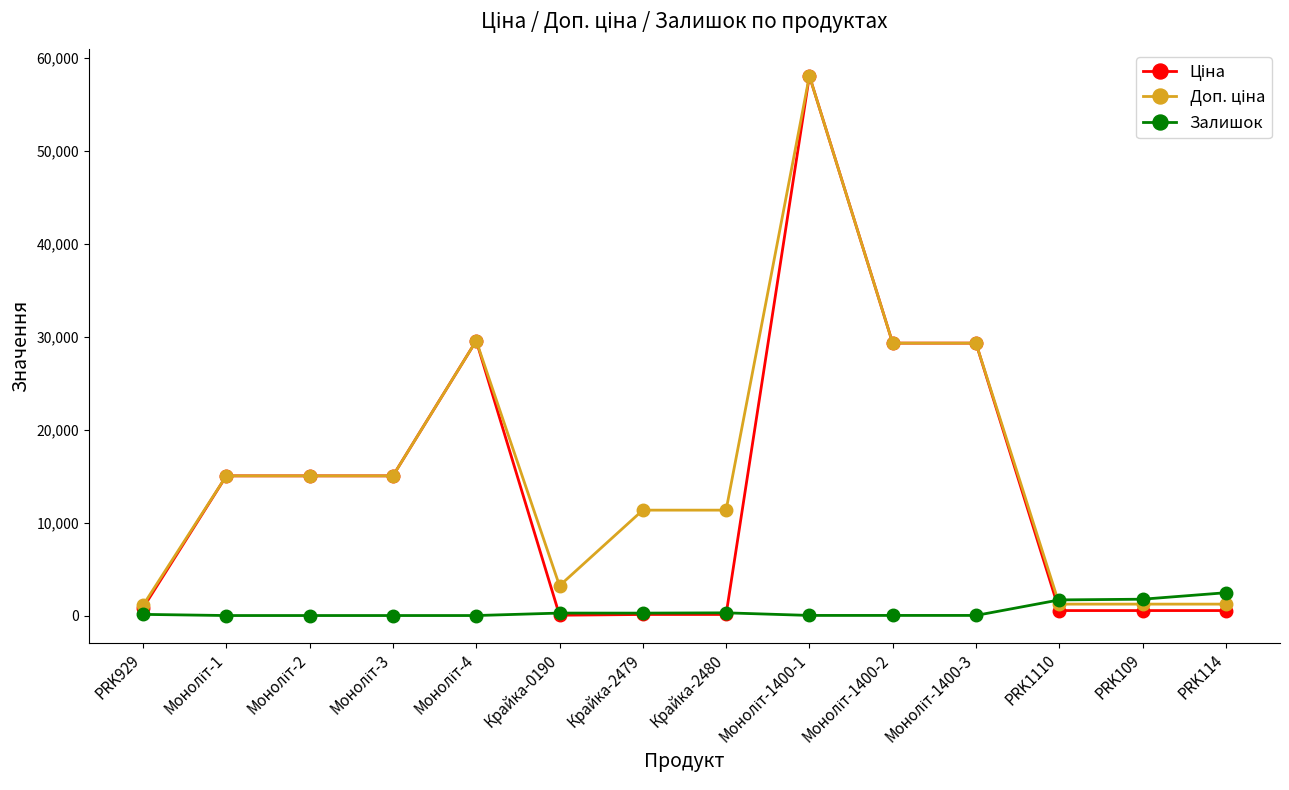

At how many categories does at least one series exceed 12086?

7